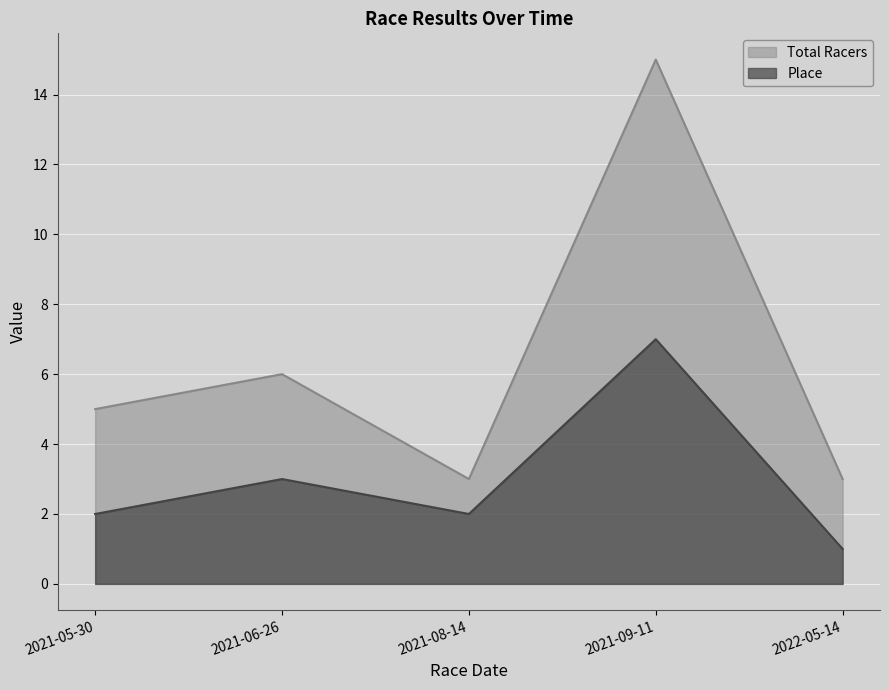

At which label does Place first exceed 2?

2021-06-26